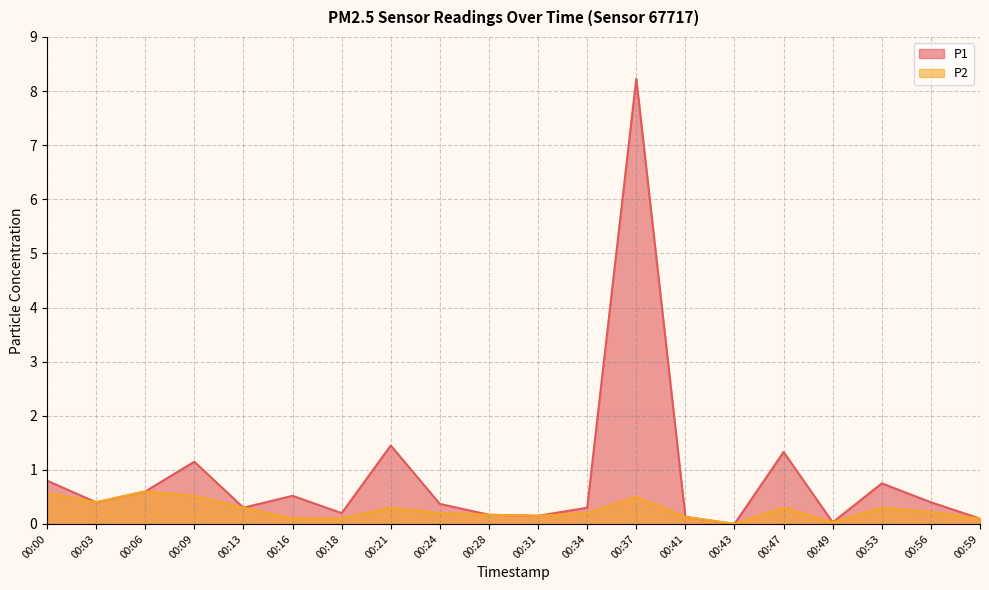

At which label does P1 reach its peak?

00:37